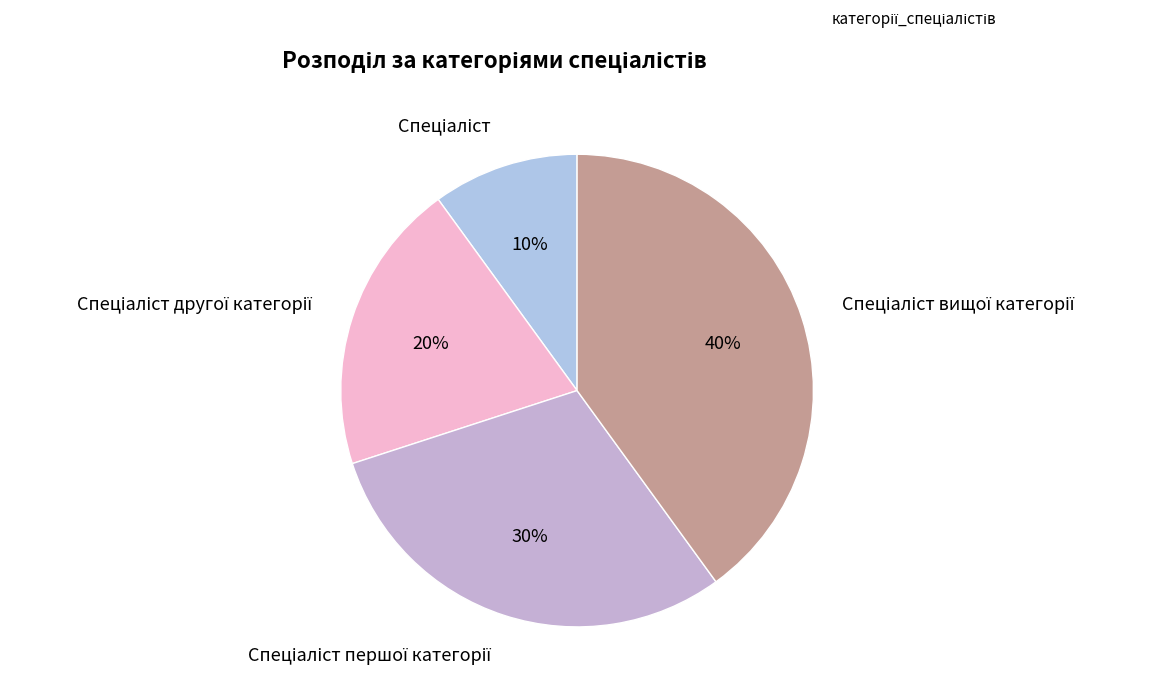

How many segments does this pie chart have?

4